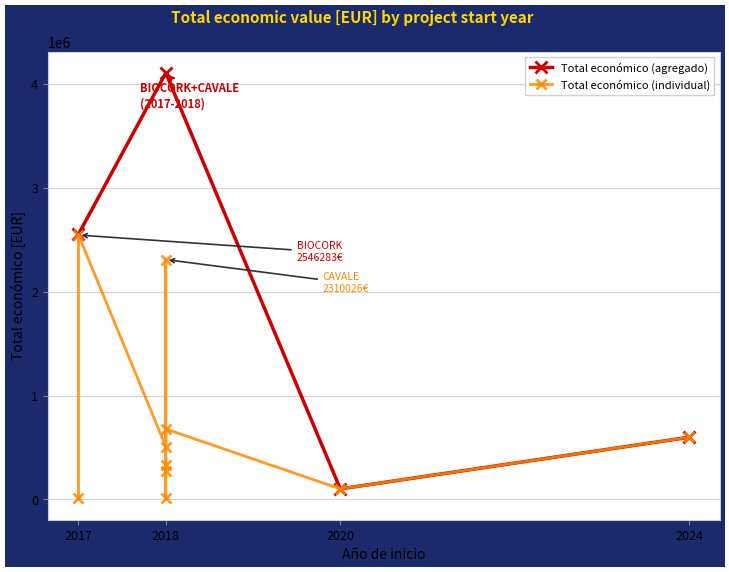

At which category does Total económico (agregado) reach its first local valley?

2020